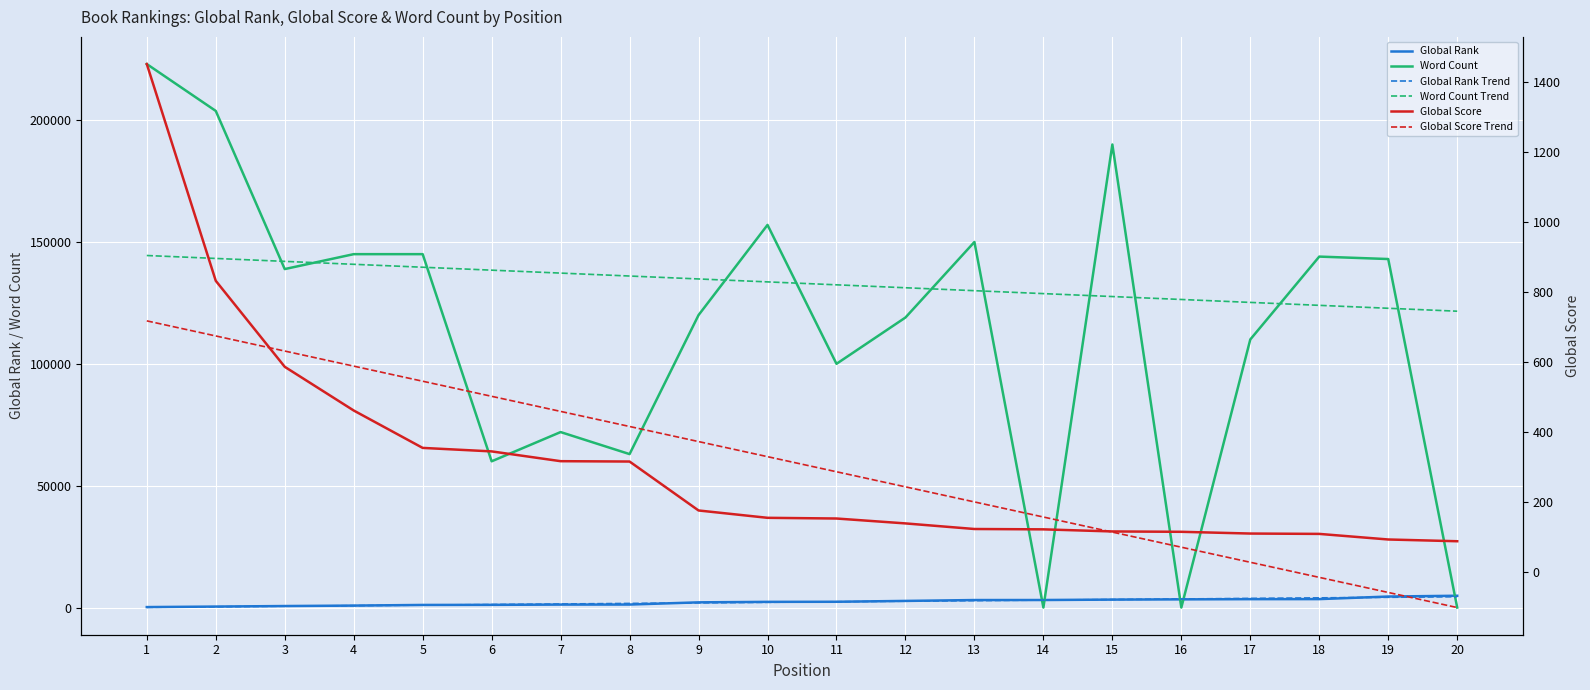

What is the value of the Global Rank point at the 1st from the left?

191.0